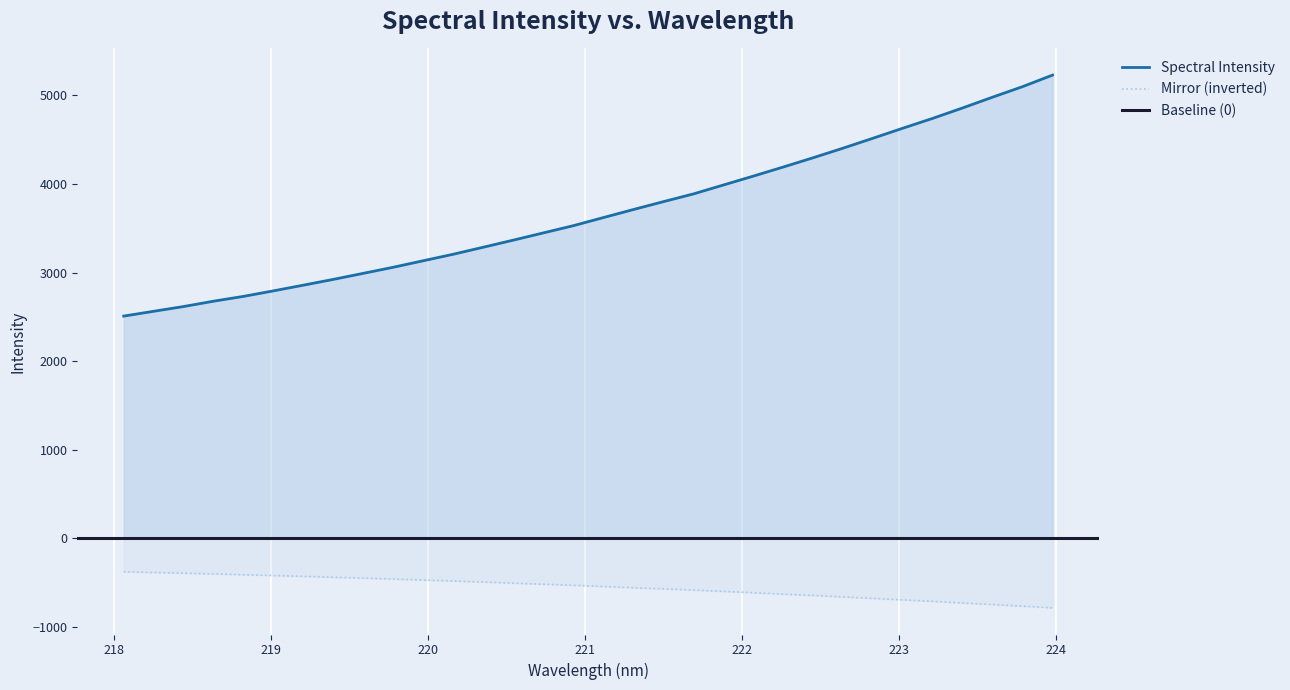

Where is the data nearest to the value 3868?

221.6902